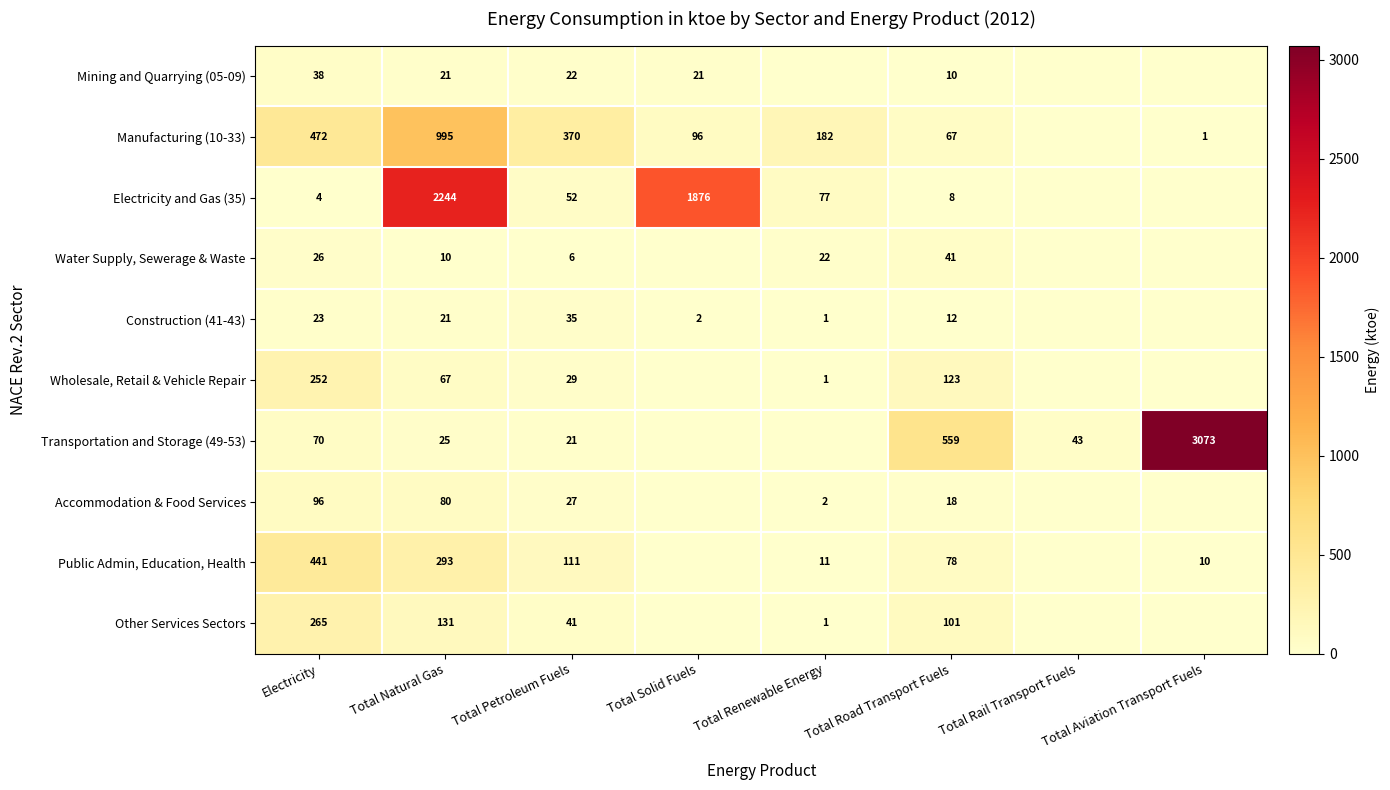

What is the total value across all series at Total Petroleum Fuels?

714